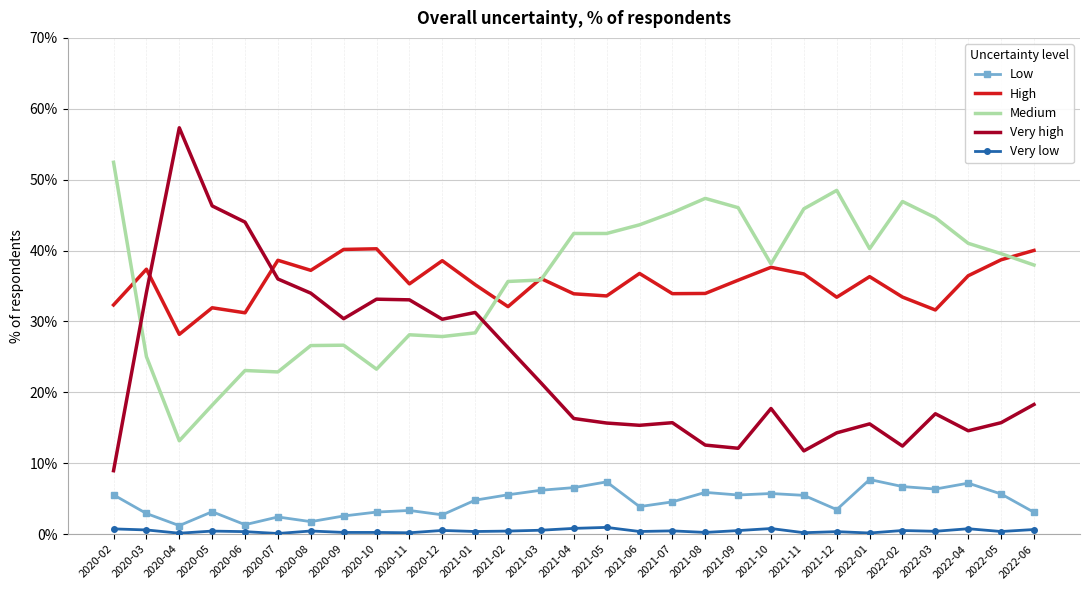

Is it true that Low equals 9.8 at 2021-02?

False